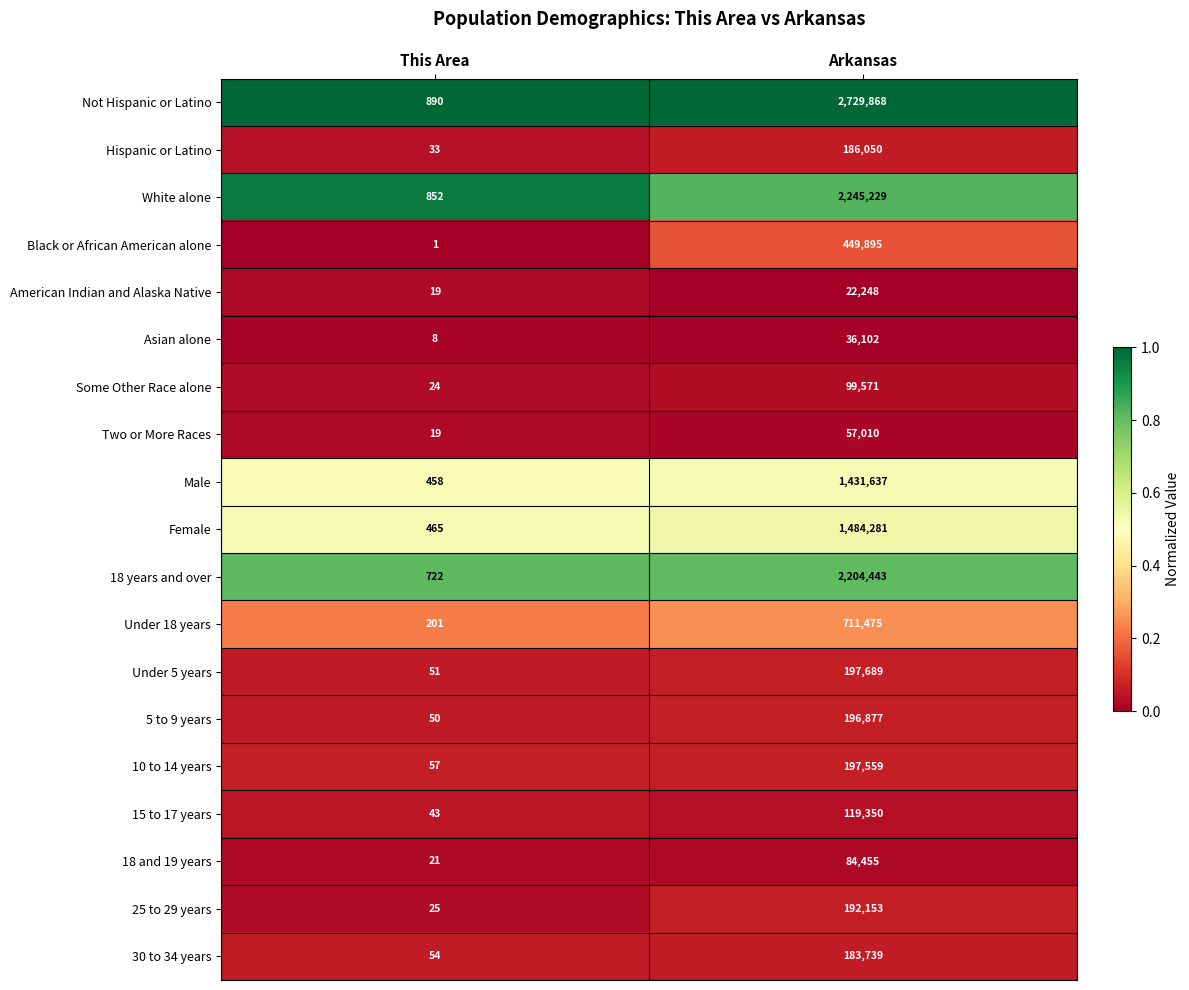

What is the spread (max minus min) of values at This Area?

889